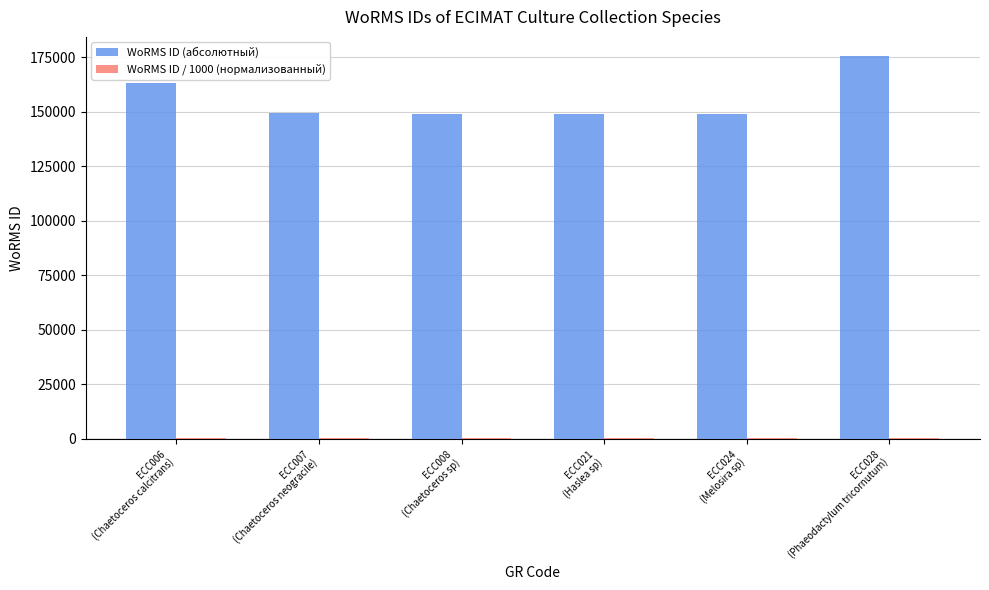

Is it true that WoRMS ID (абсолютный) equals 148985.0 at ECC008
(Chaetoceros sp)?

True